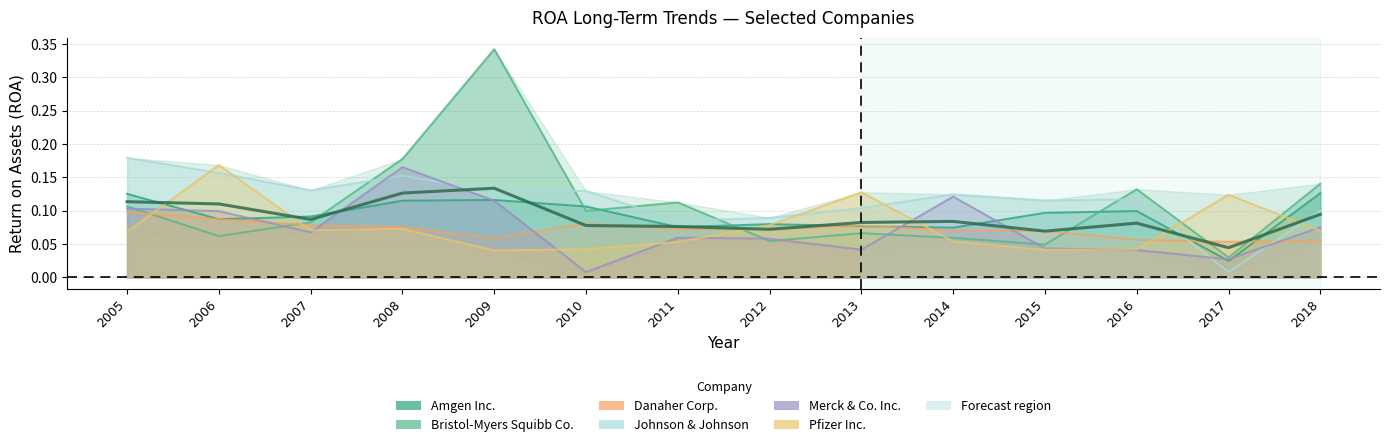

Is it true that Merck & Co. Inc. equals 0.0 at 2012?

False